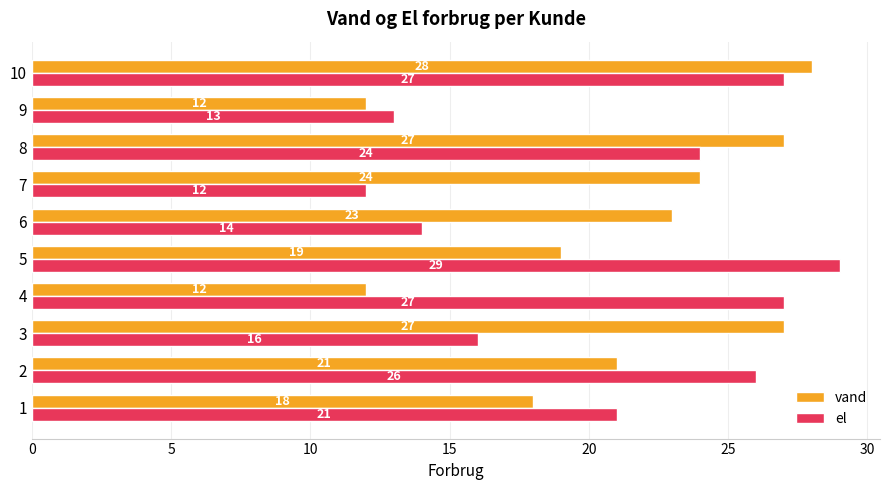

How many categories are shown in the chart?

10